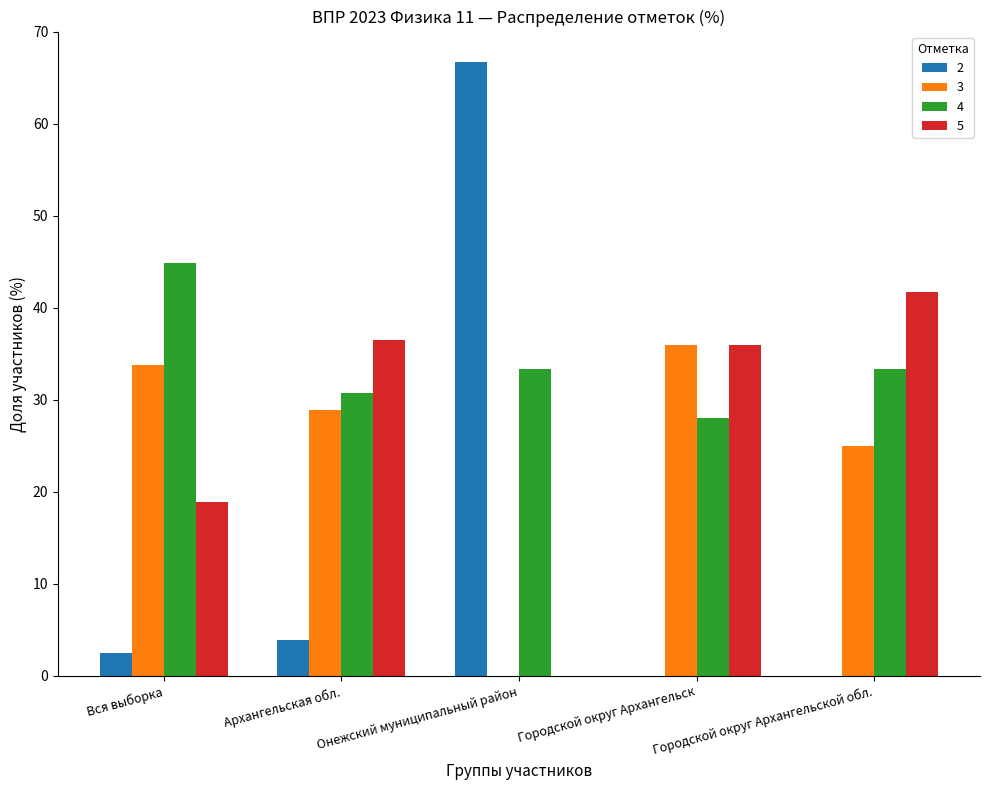

True or false: 2 has a value of -32.6 at Городской округ Архангельск.

False